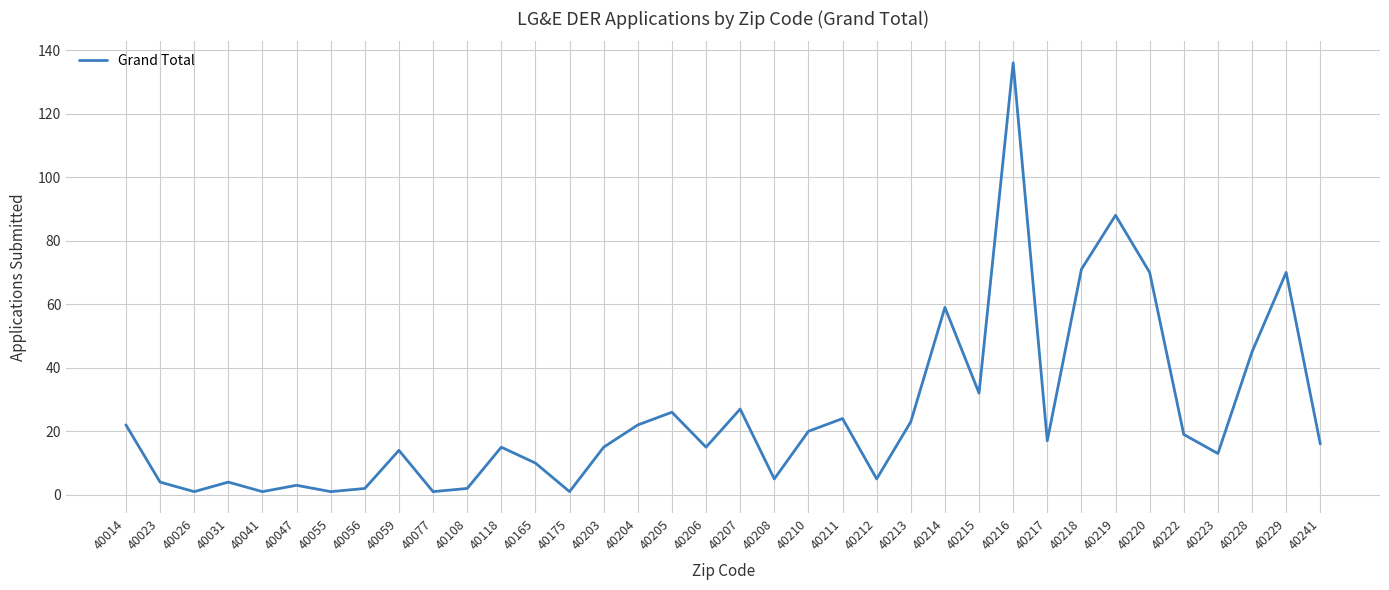

The value at 40077 is 1. True or false?

True